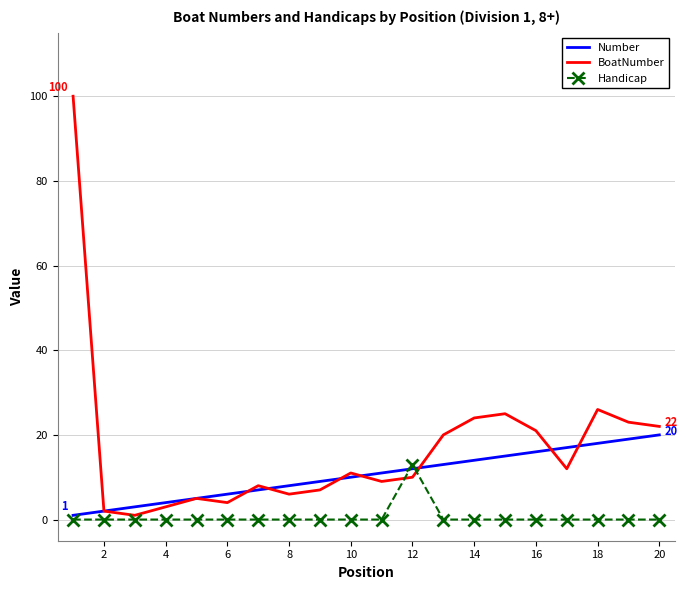

Which series has the widest spread of values?

BoatNumber